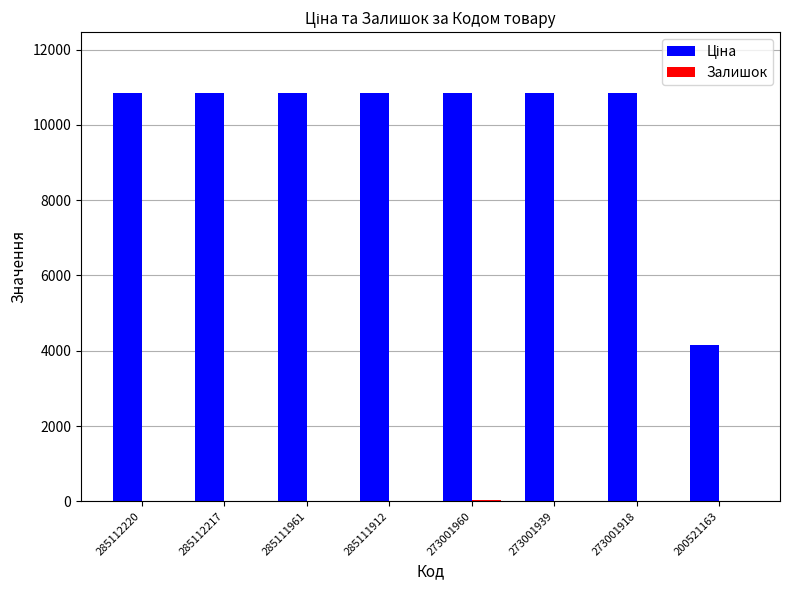

How many groups of bars are there?

8